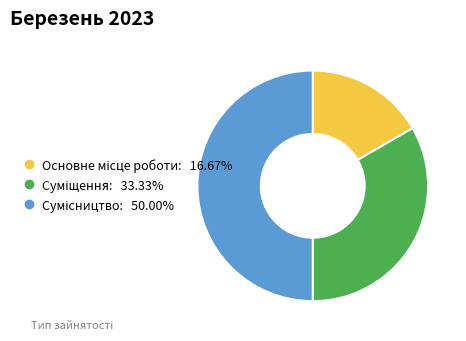

To the nearest percent, what portion does Суміщення represent?

33%